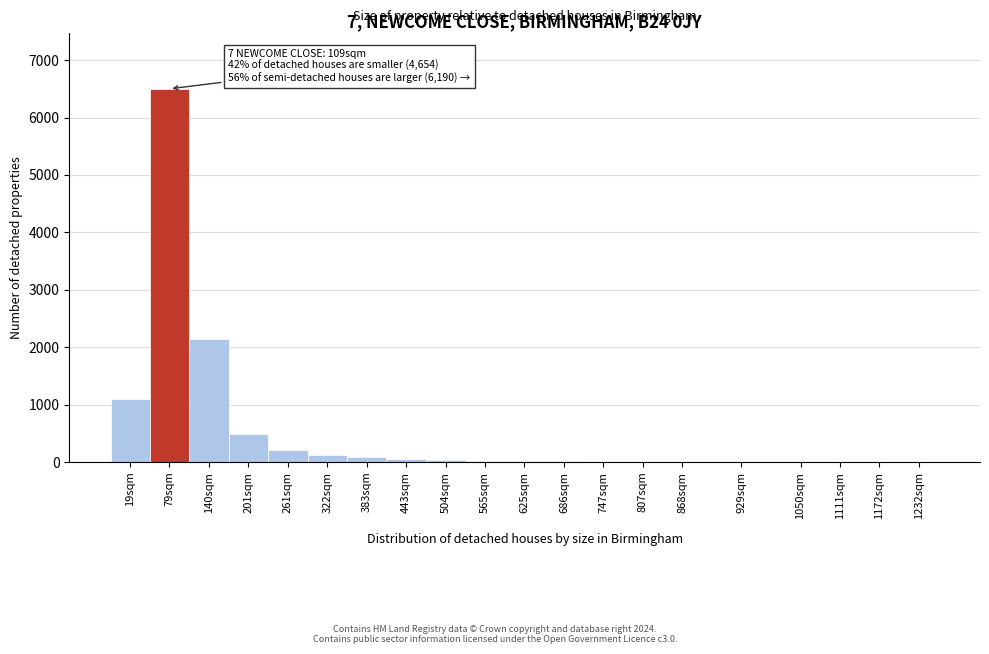

What is the sum of all values?

10817